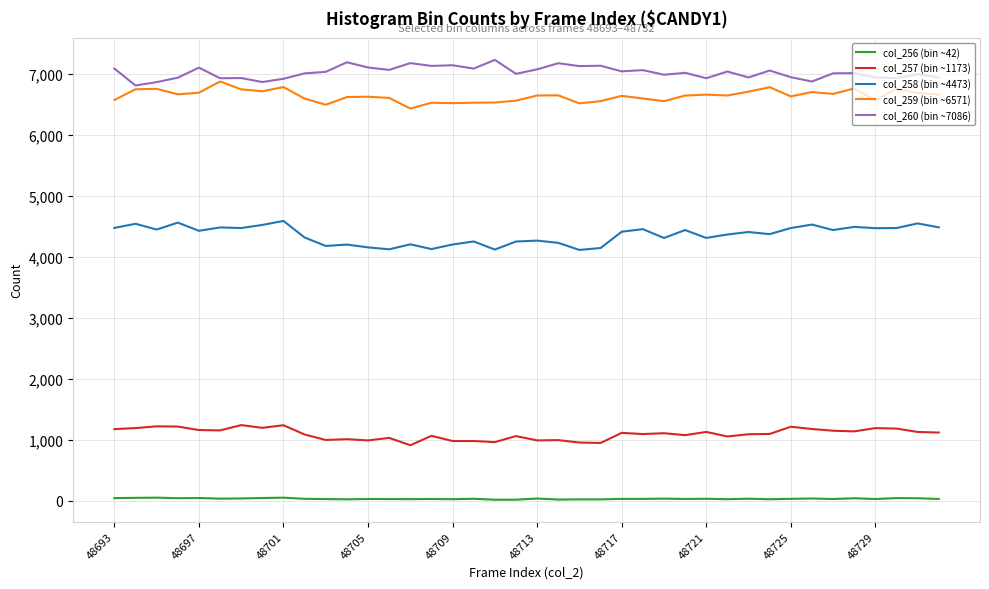

True or false: col_256 (bin ~42) has more than 2 interior local peaks.

True